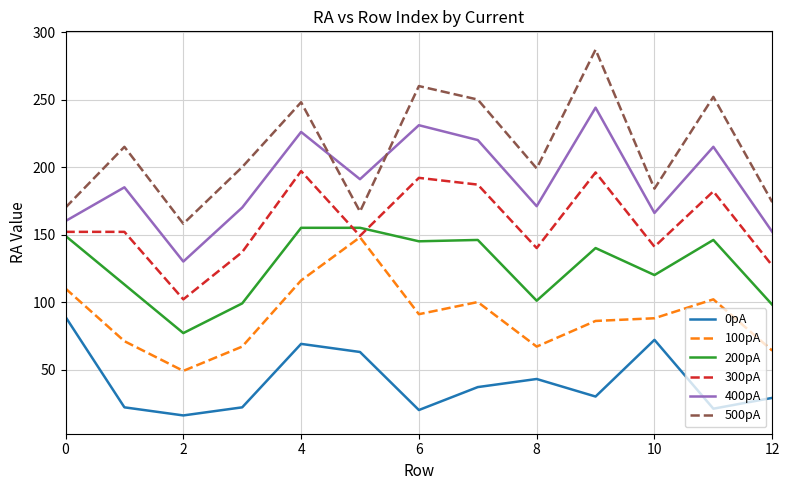

What is the minimum value shown in the chart?

16